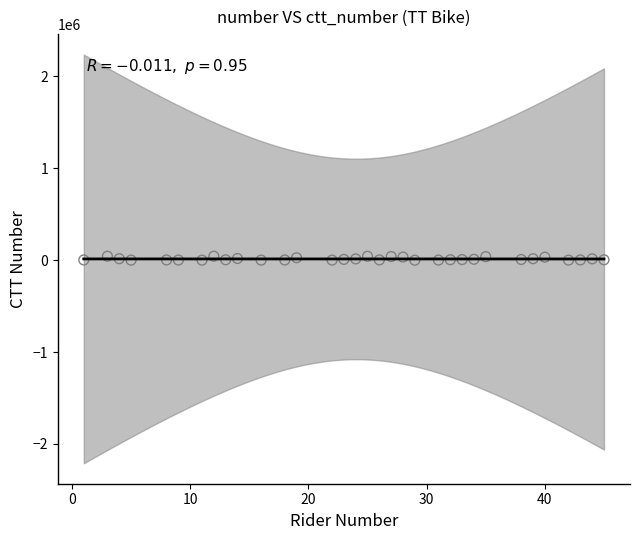

What is the range of X values (max minus min)?

44